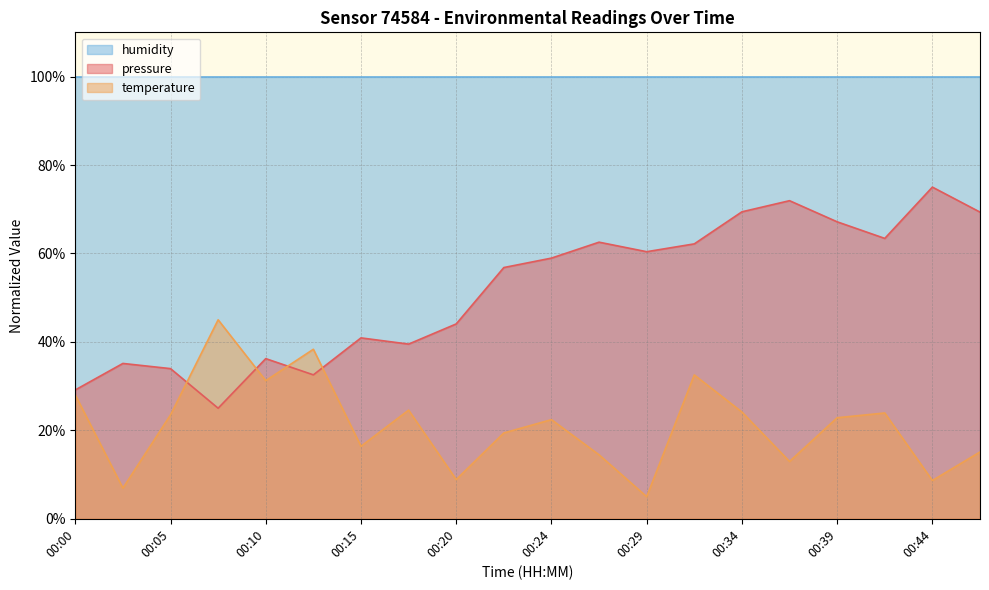

What is the smallest value displayed?

5.0